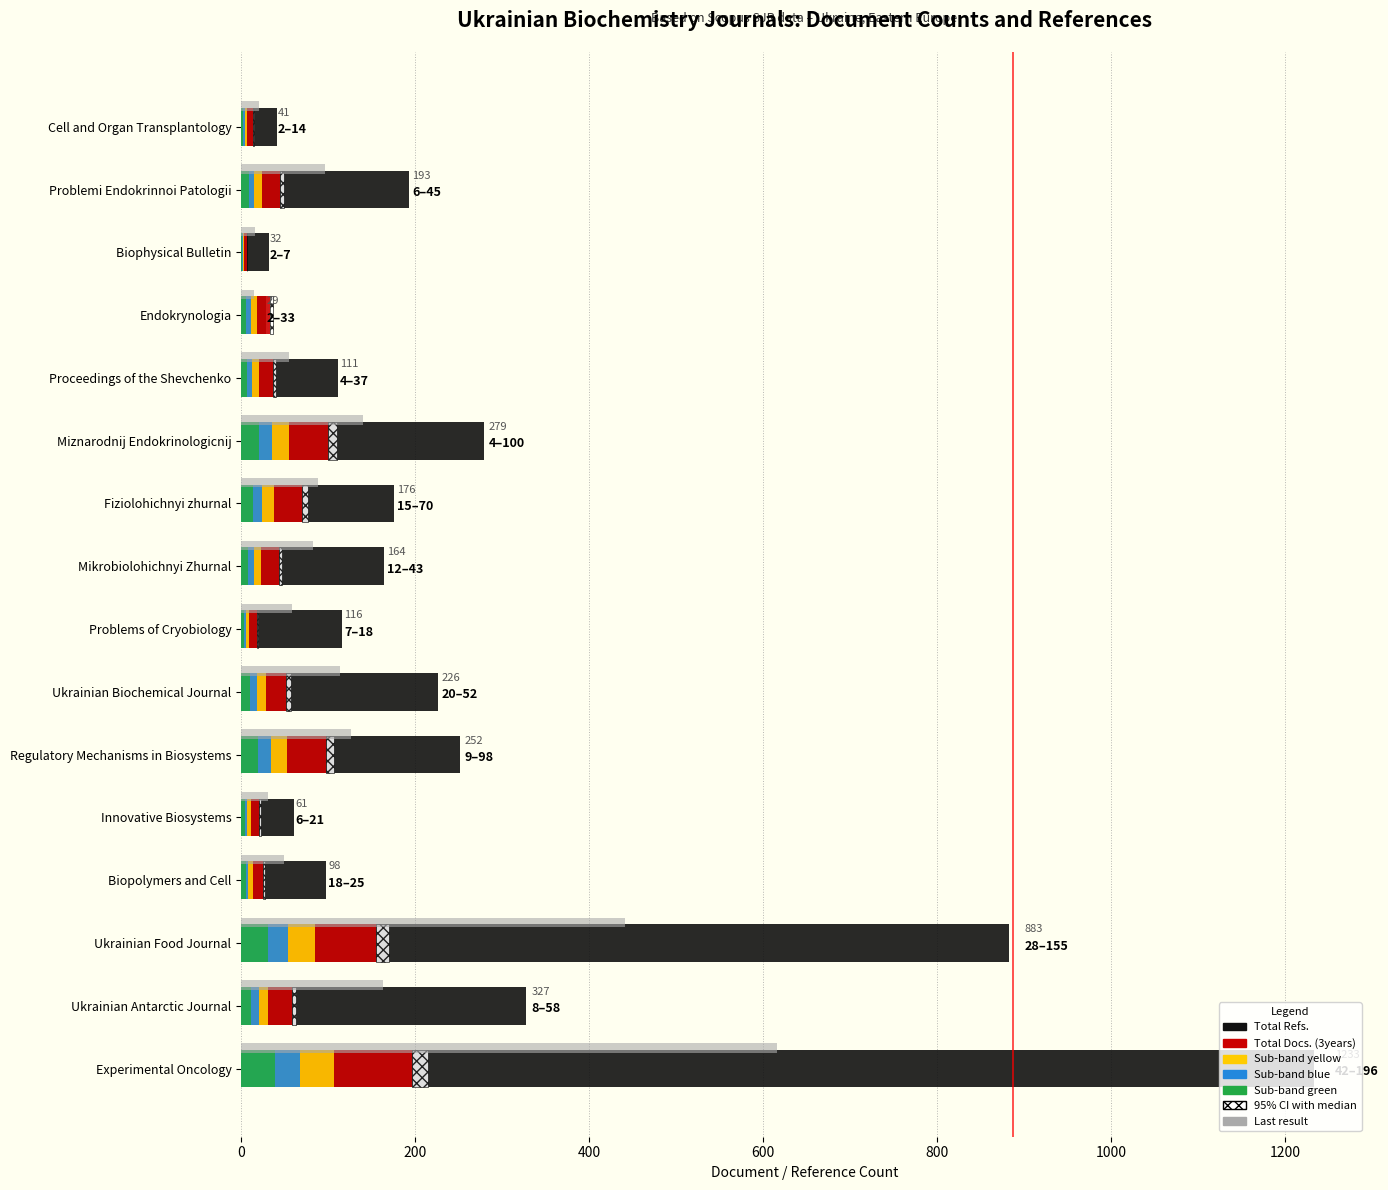

Is the value of Total Refs. at Fiziolohichnyi zhurnal greater than the value of Total Docs. (3years) - blue band at Endokrynologia?

Yes